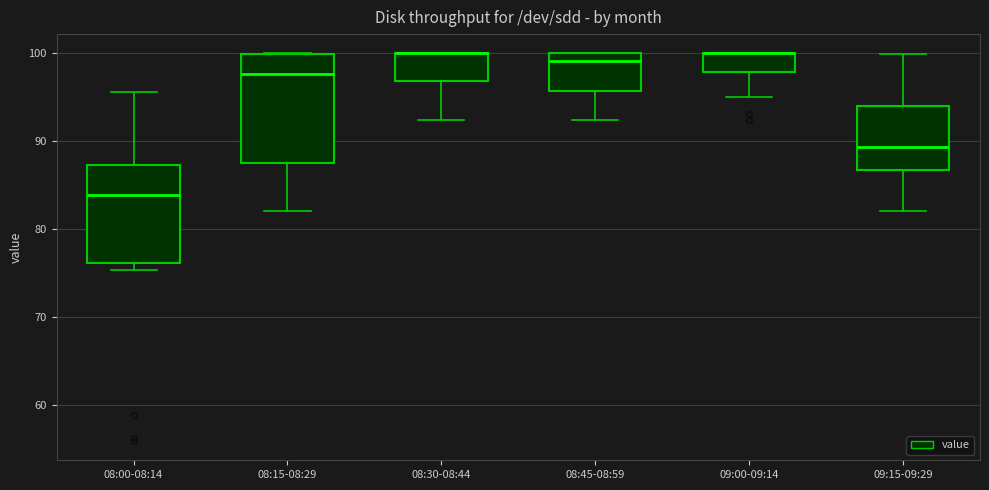

Where does the lower whisker of the box for 08:30-08:44 end on the y-axis? The values are not printed on the chart, so give them approximately, as read against the axis.

92